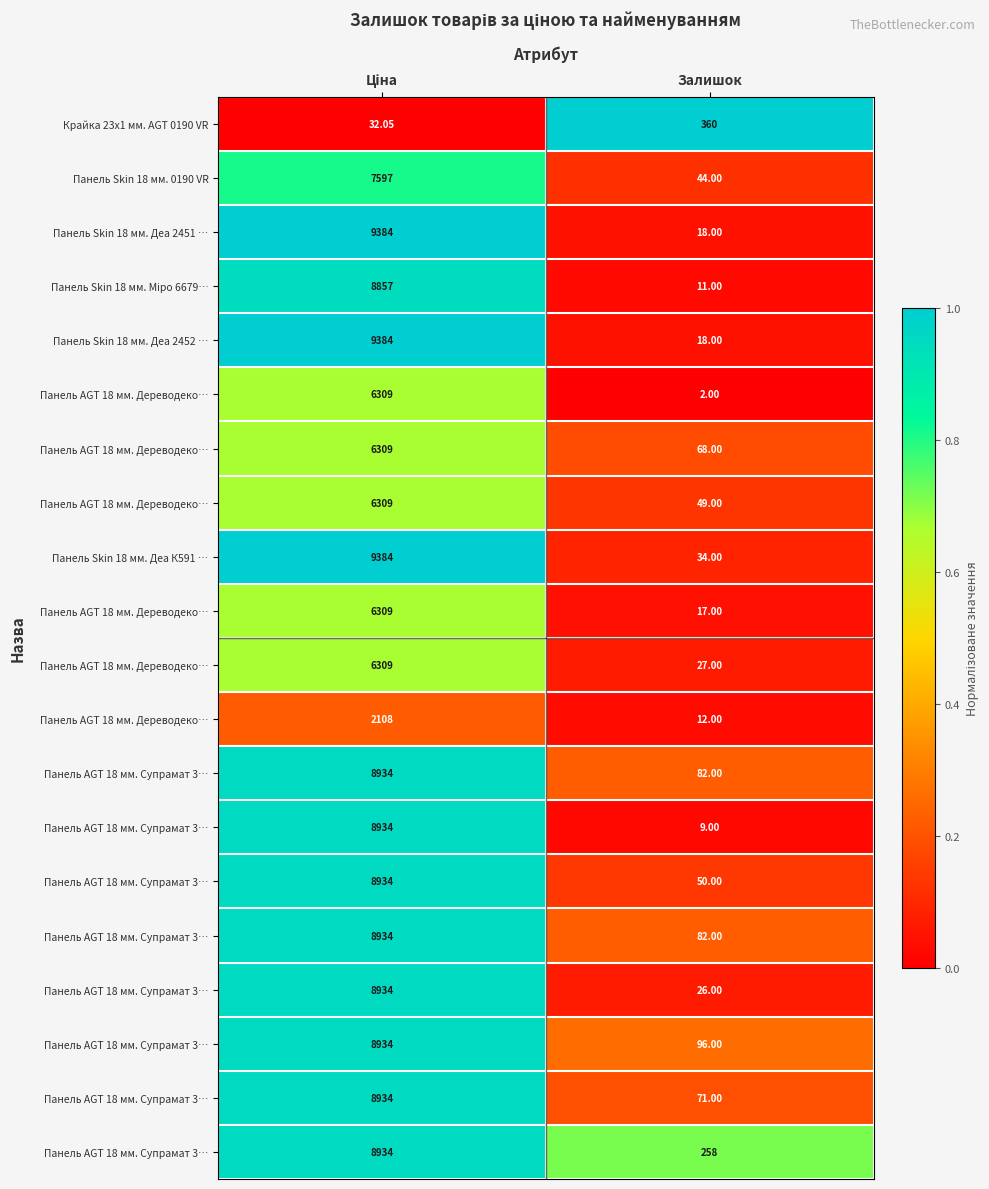

Between Ціна and Залишок, which is larger?

Залишок